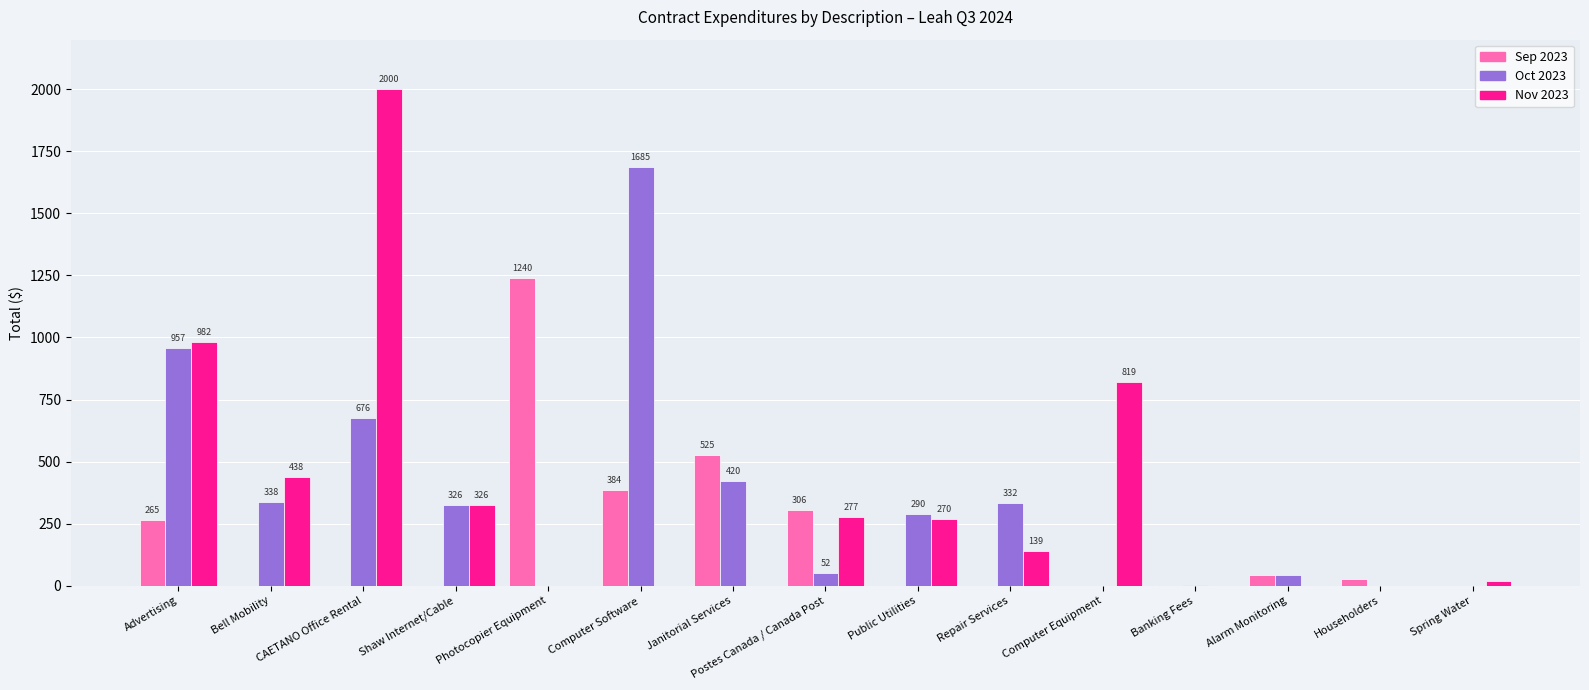

What is the difference between the Oct 2023 values at Public Utilities and Janitorial Services?

129.7